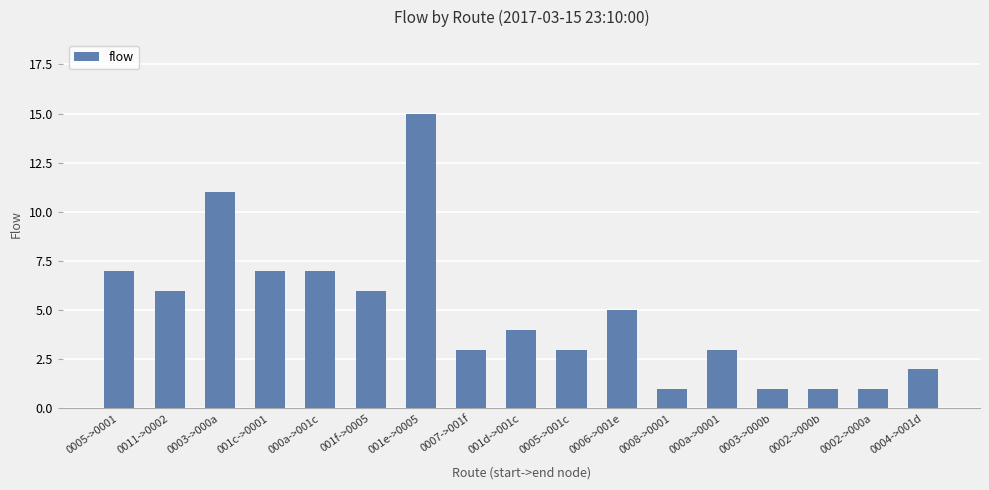

Are the bars horizontal?

No